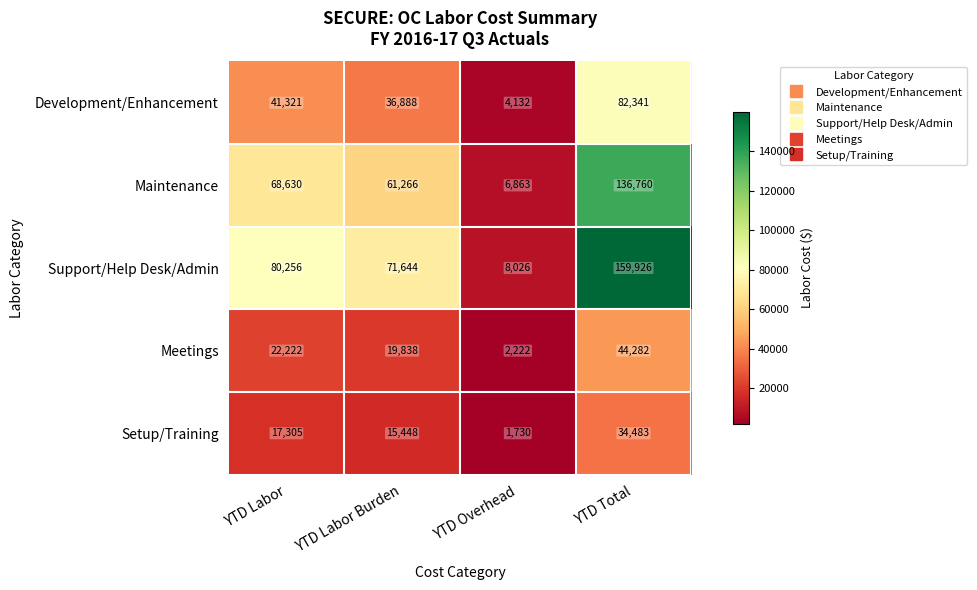

How many series are shown in this chart?

5